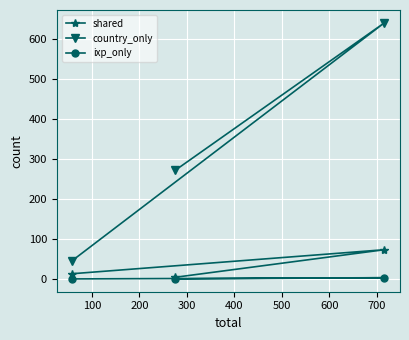

Which series has the largest total across all categories?

country_only